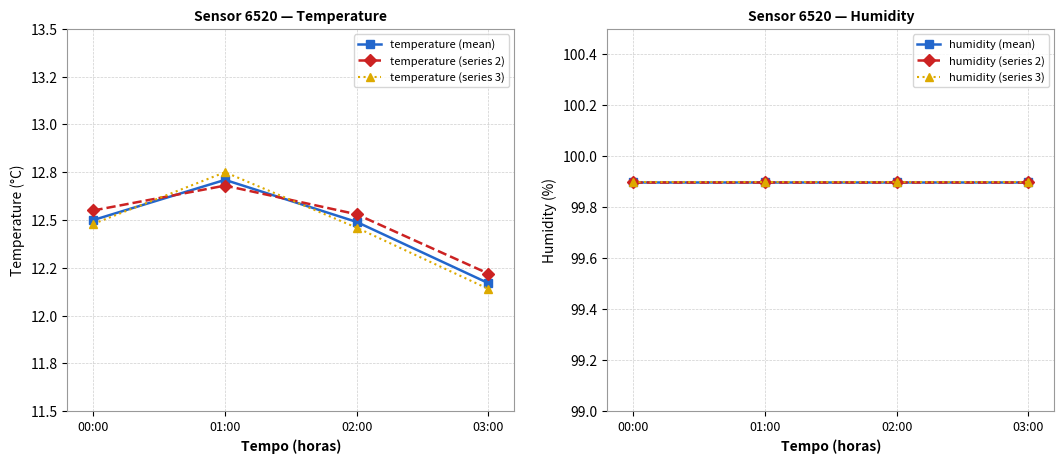

True or false: temperature (series 3) and temperature (series 2) cross at least once.

True